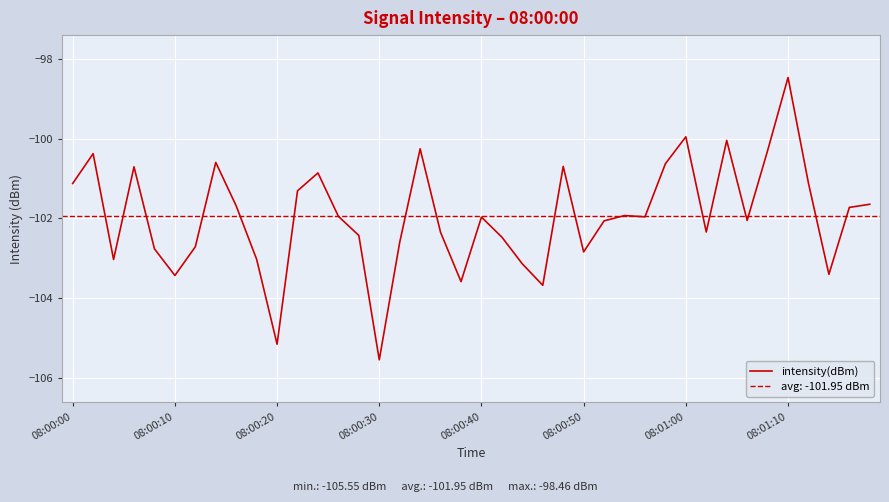

True or false: intensity(dBm) has a value of -167.9 at 08:00:30.

False